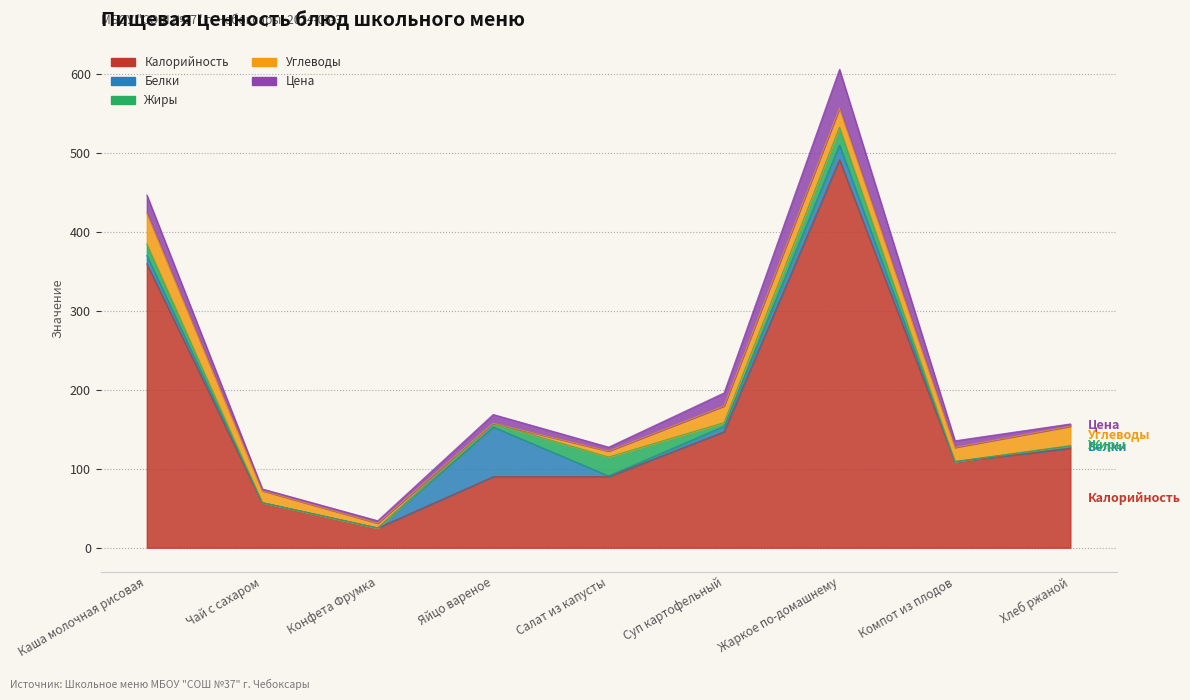

Is it true that Жиры equals 0.1 at Компот из плодов?

False